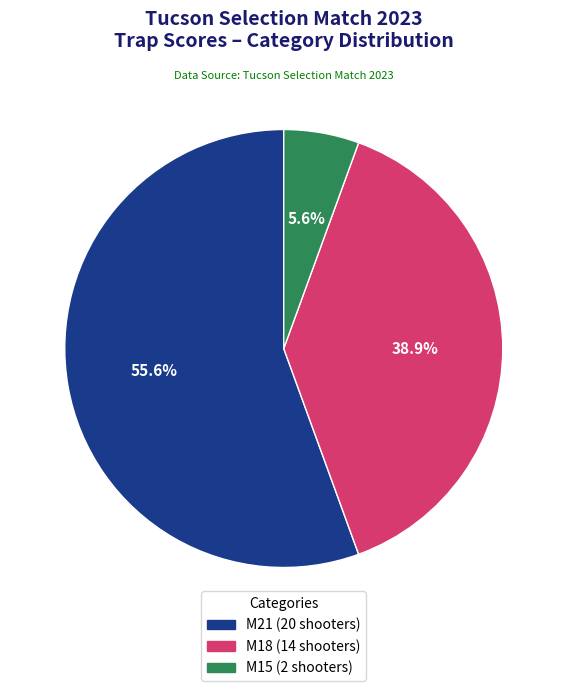

Is it true that M18 is 39% of the pie?

True